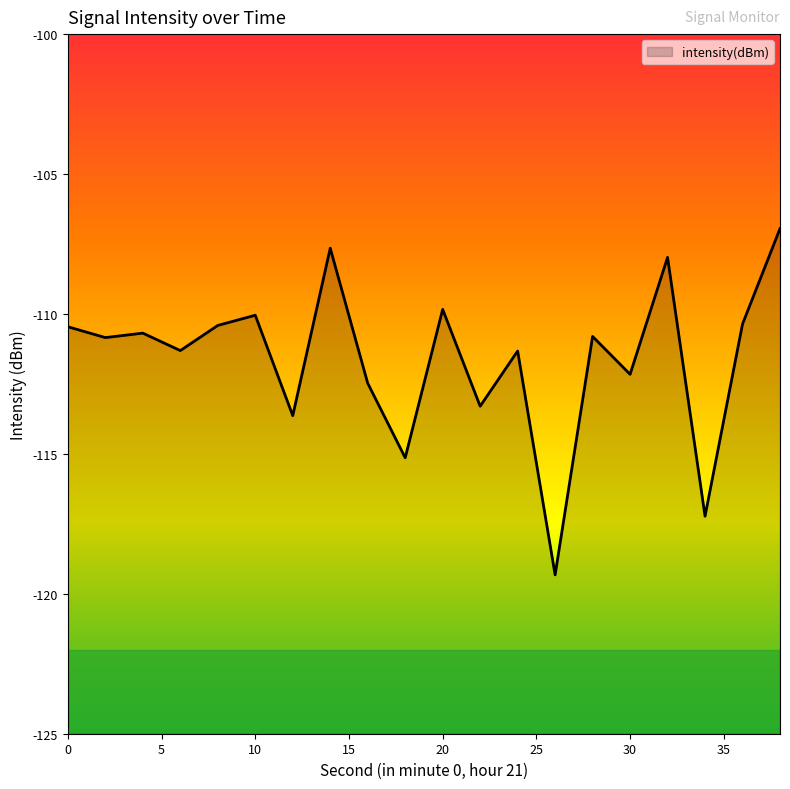

How many points are higher than both their immediate neighbors (excluding endpoints)?

7